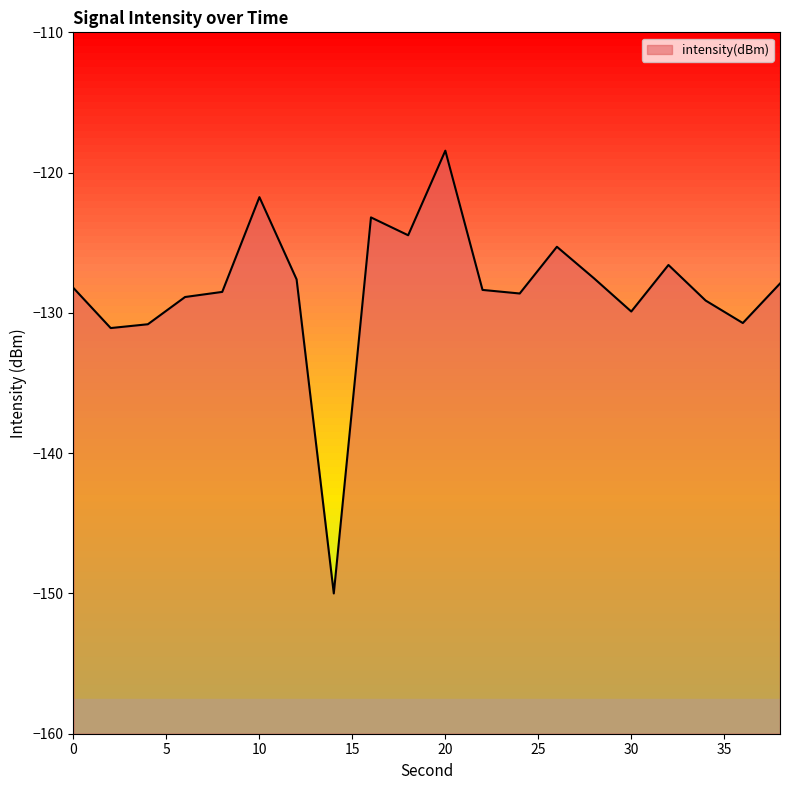

Count the number of values greater than -128.

9